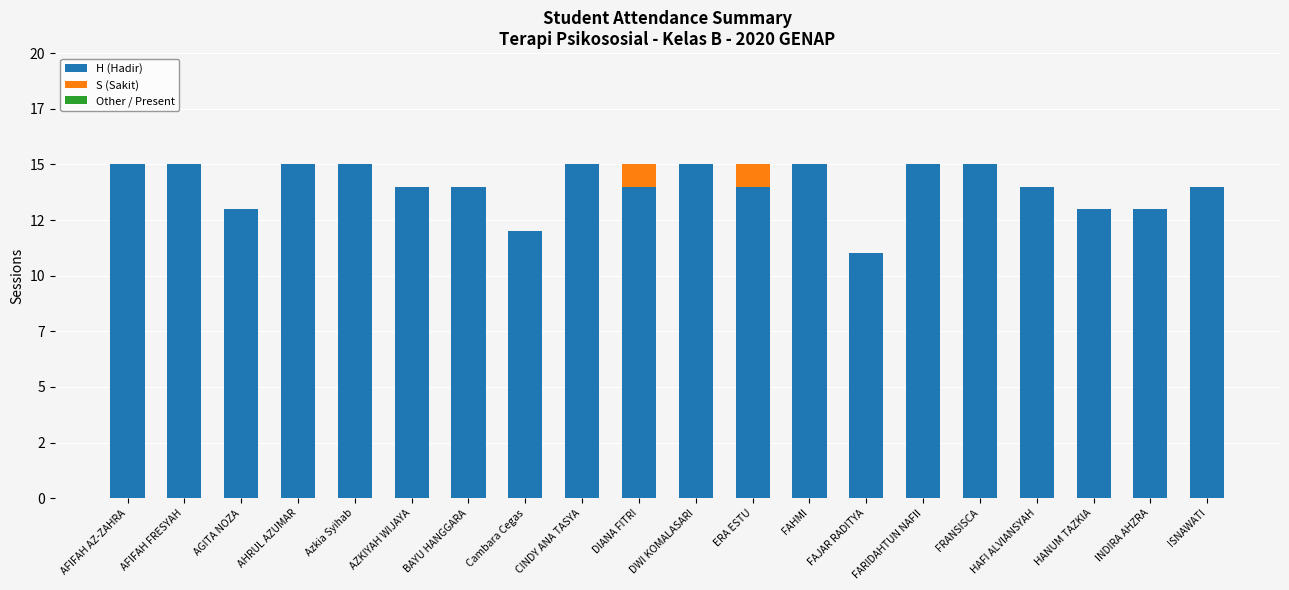

At FRANSISCA, list the series in order from largest to smallest.

H (Hadir), S (Sakit), Other / Present